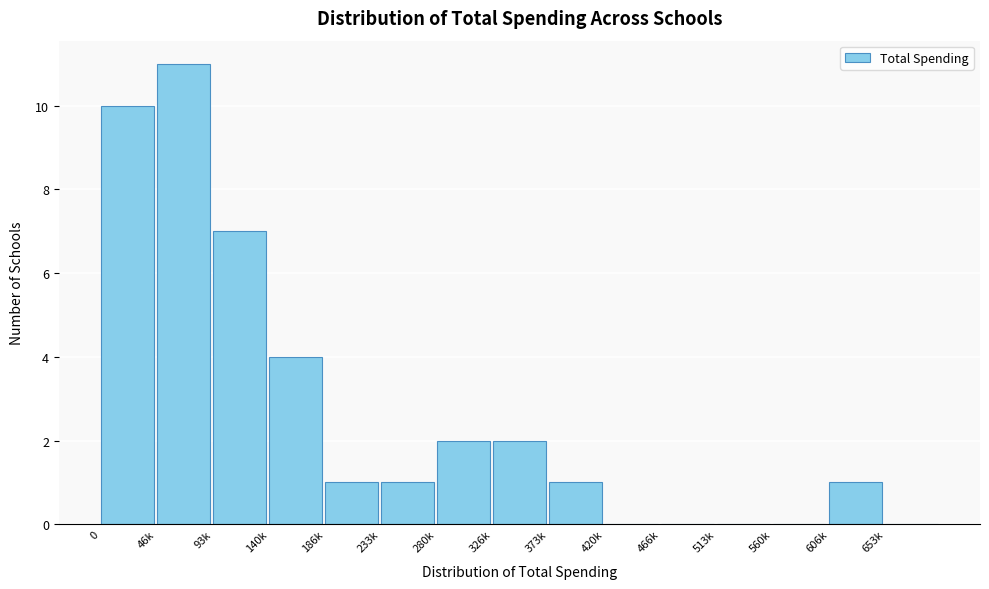

Reading left to right, extract all data points from this chart.

0=10	46k=11	93k=7	140k=4	186k=1	233k=1	280k=2	326k=2	373k=1	420k=0	466k=0	513k=0	560k=0	606k=1	653k=0